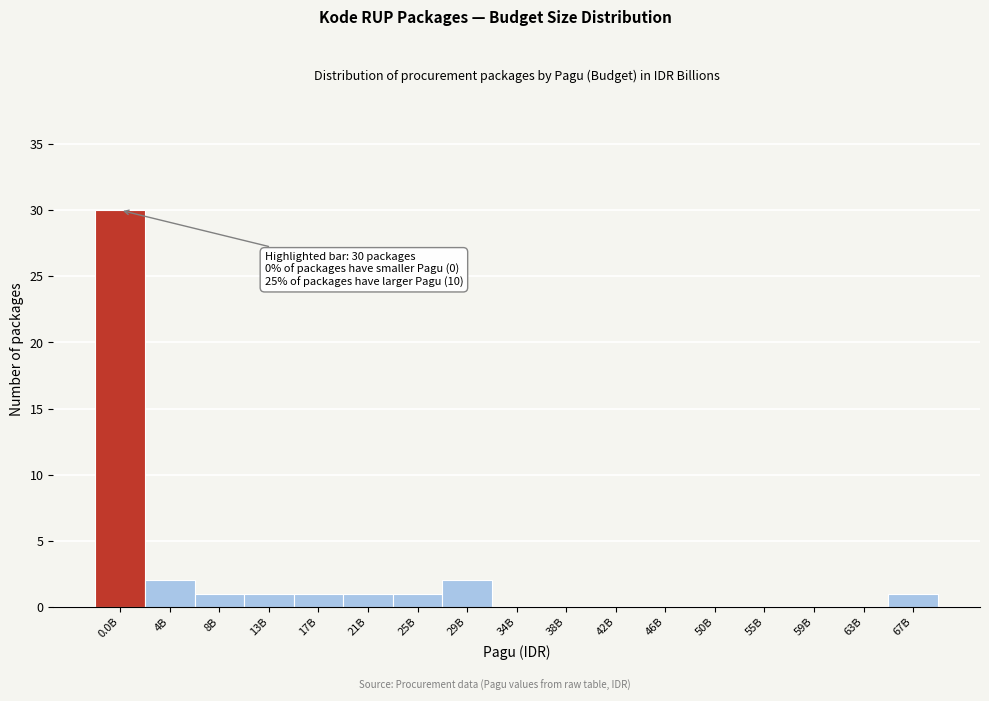

Reading right to left, transcribe all the data shown in this chart.

67B=1	63B=0	59B=0	55B=0	50B=0	46B=0	42B=0	38B=0	34B=0	29B=2	25B=1	21B=1	17B=1	13B=1	8B=1	4B=2	0.0B=30